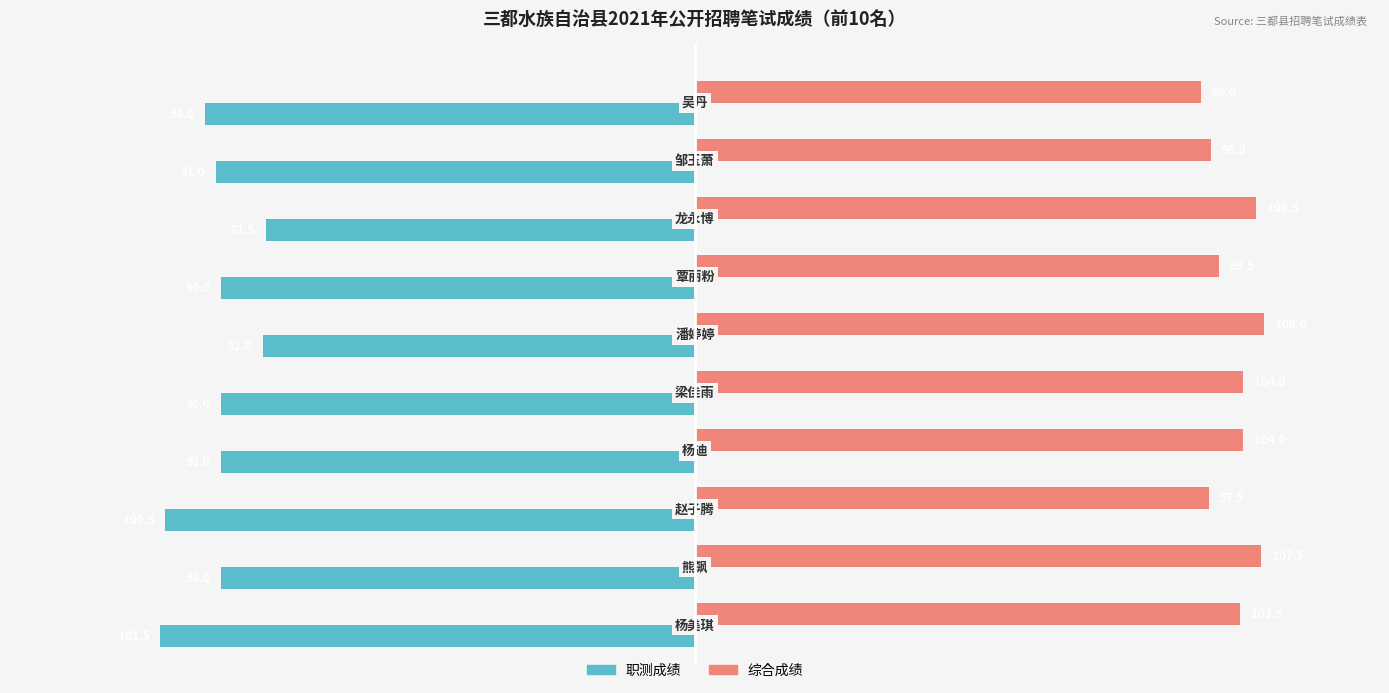

Which series has the largest total across all categories?

综合成绩